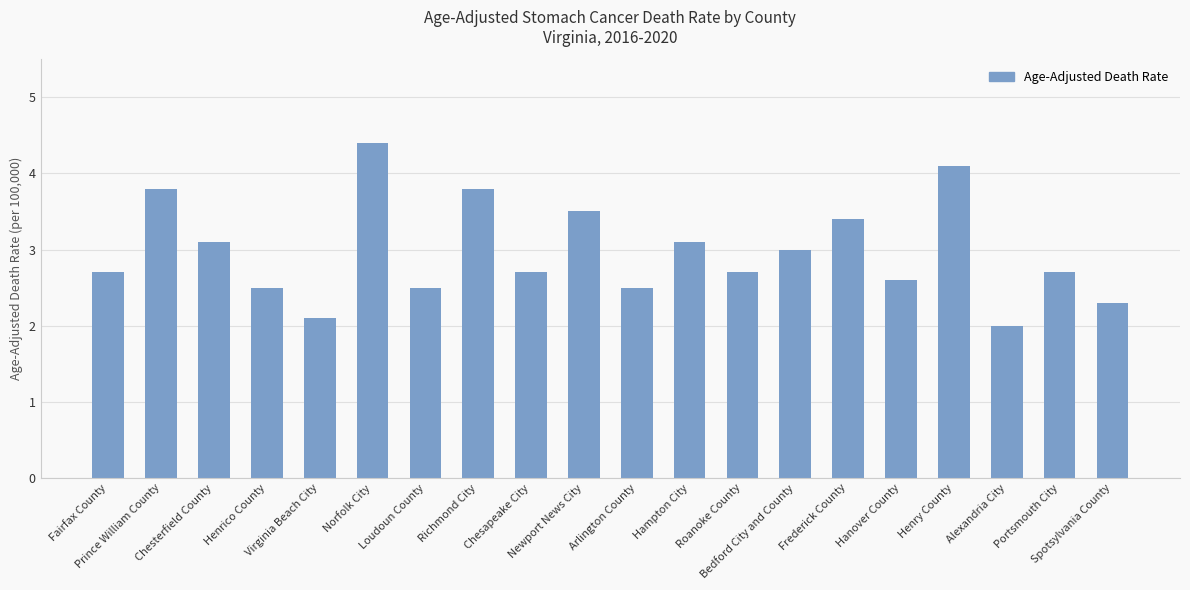

Read the value at Frederick County.

3.4